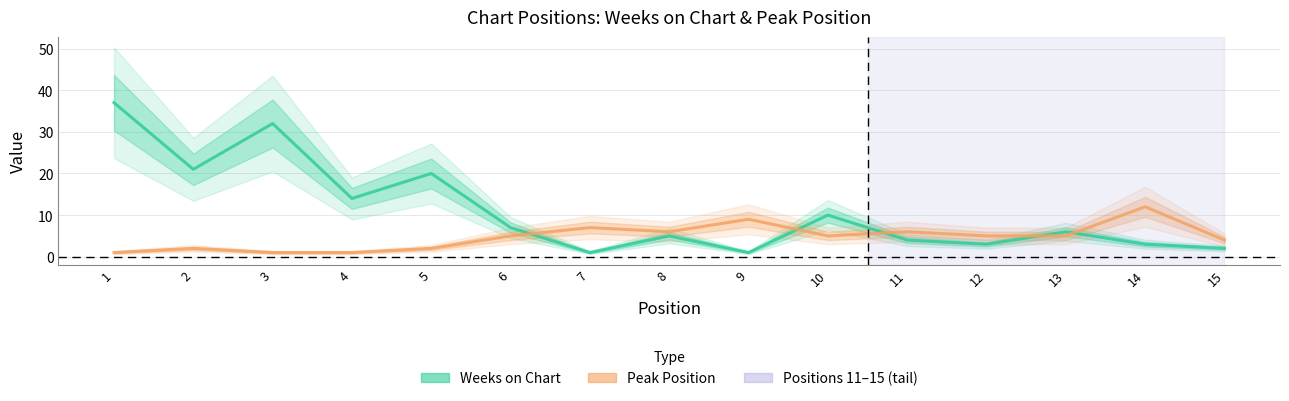

After their last crossing, which series has the higher values: Peak Position or Weeks on Chart?

Peak Position